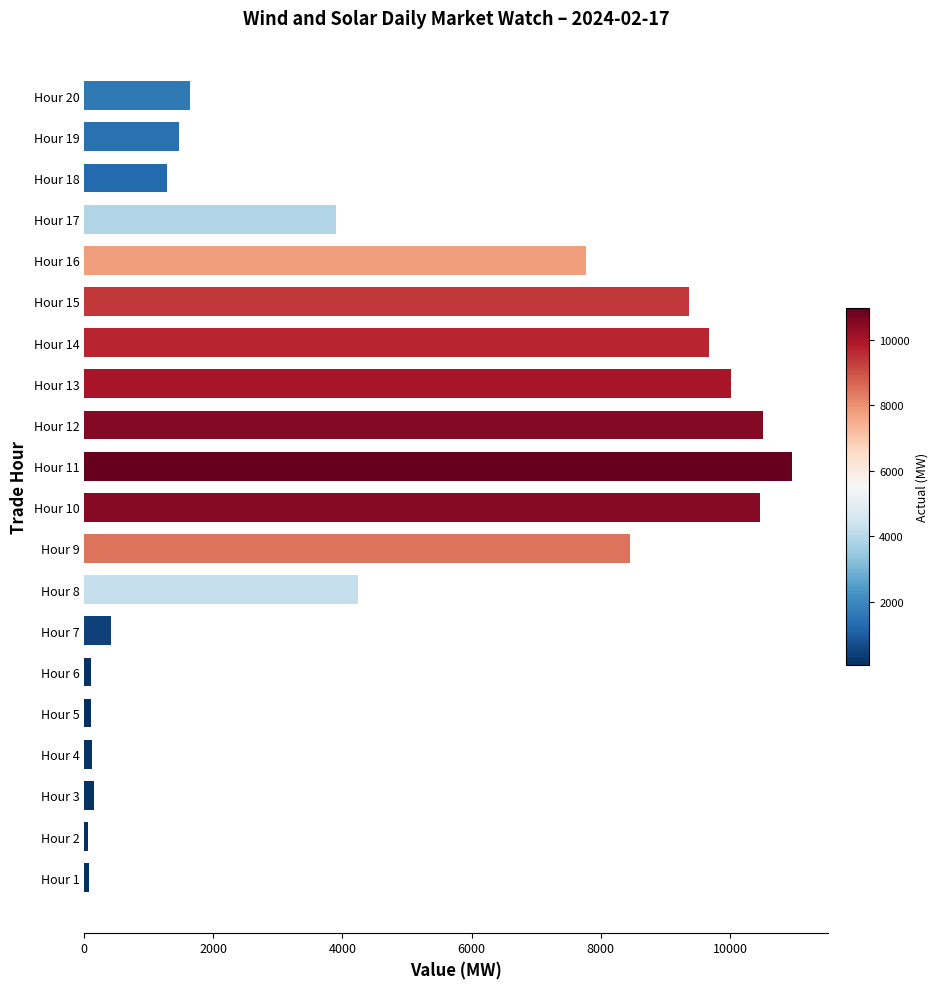

Where is the data nearest to the value 5515?

Hour 8